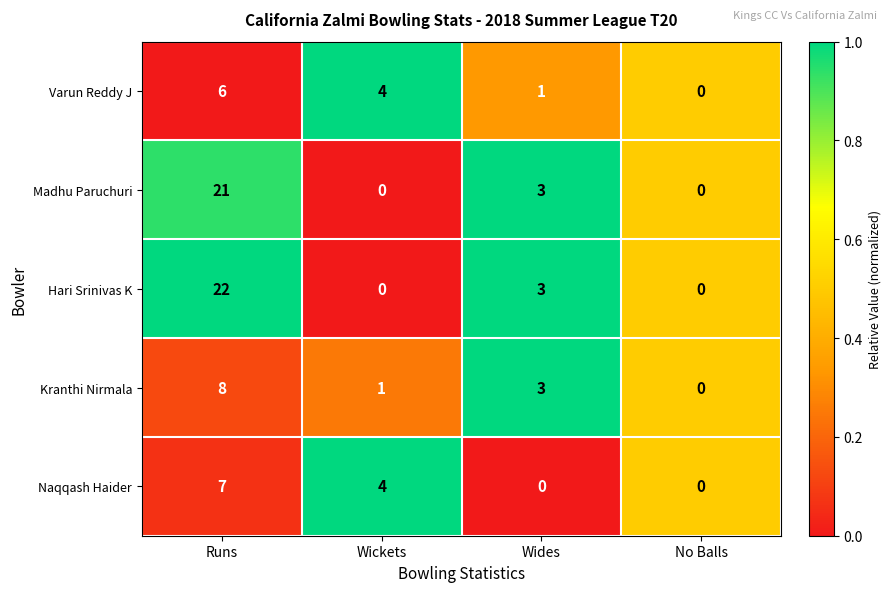

What is the sum of all Naqqash Haider values?

11